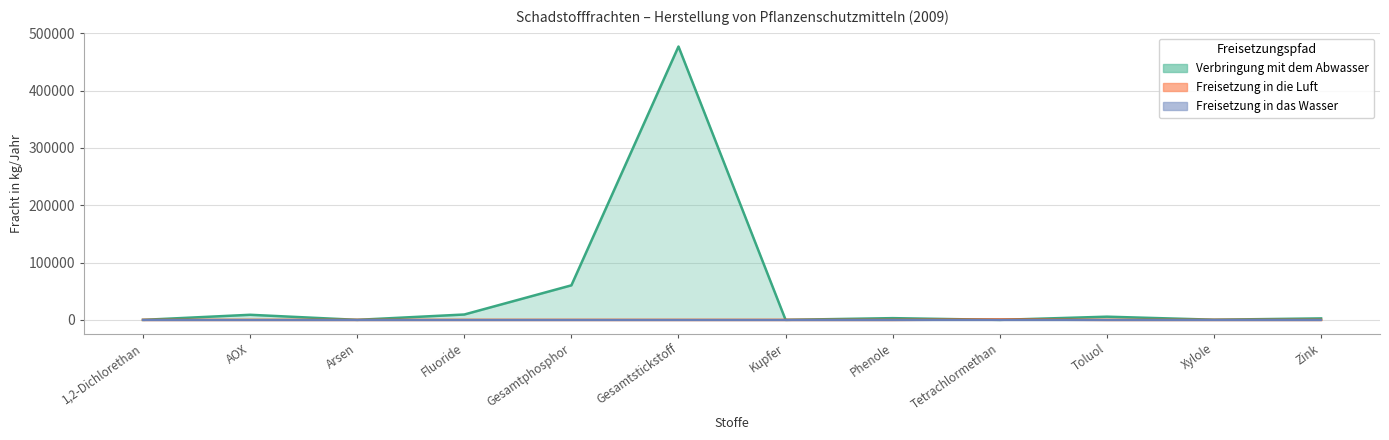

Which series has the largest total across all categories?

Verbringung mit dem Abwasser